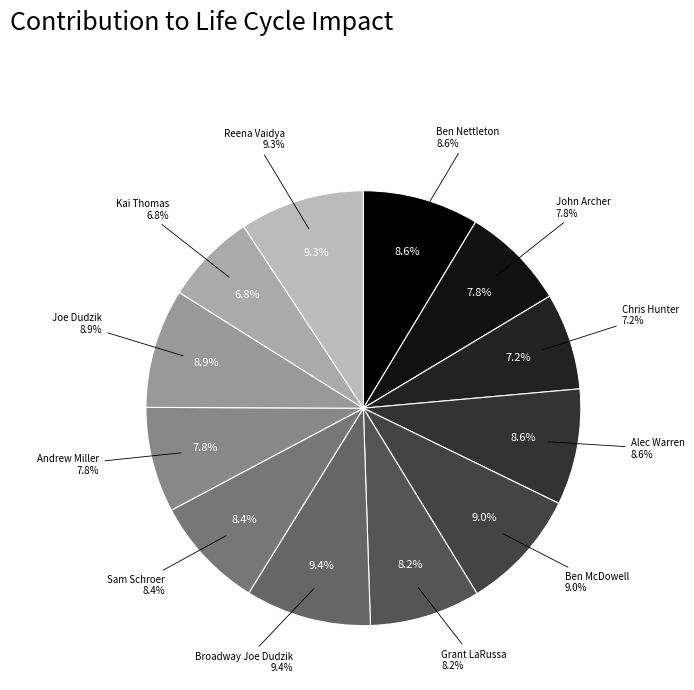

Combined, do Alec Warren and John Archer account for over 50%?

No